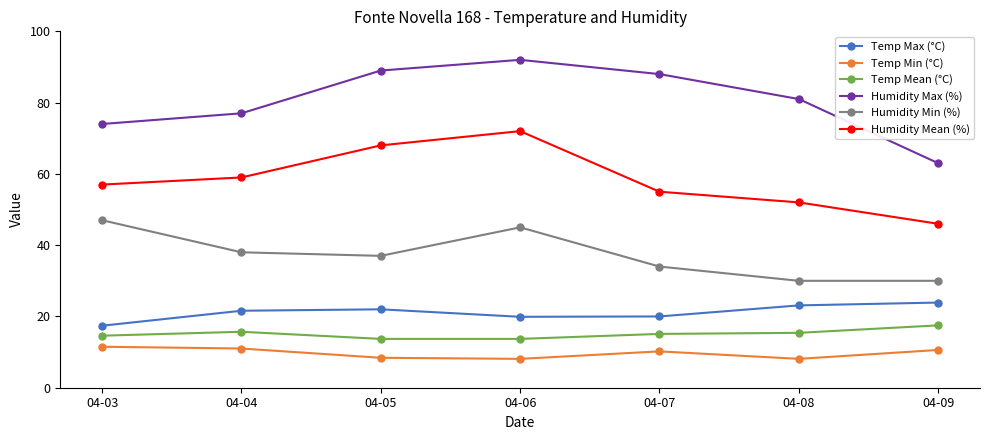

What is the minimum value for Humidity Max (%)?

63.0